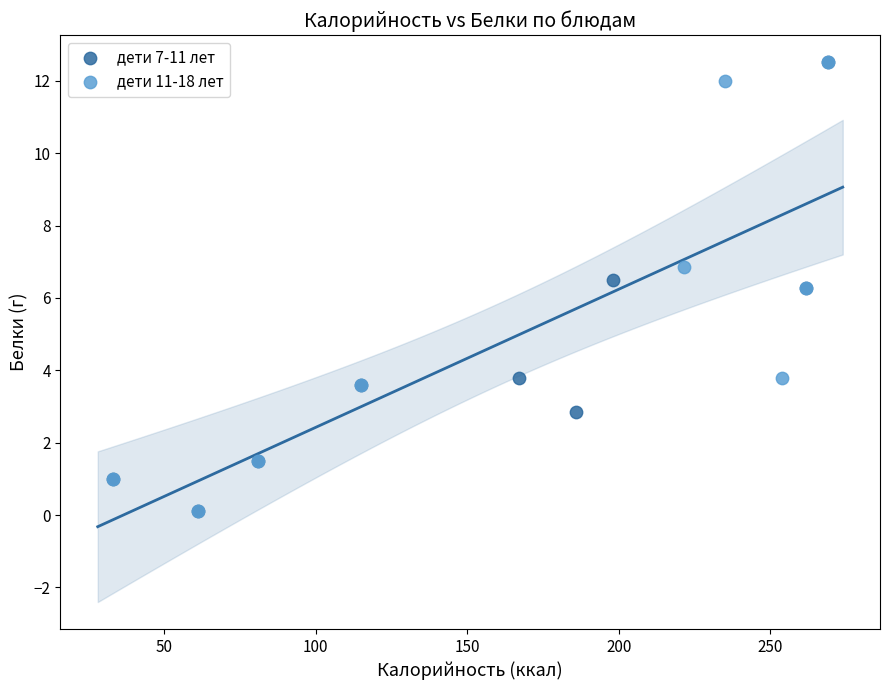

What are all the series names shown in the legend?

дети 7-11 лет, дети 11-18 лет